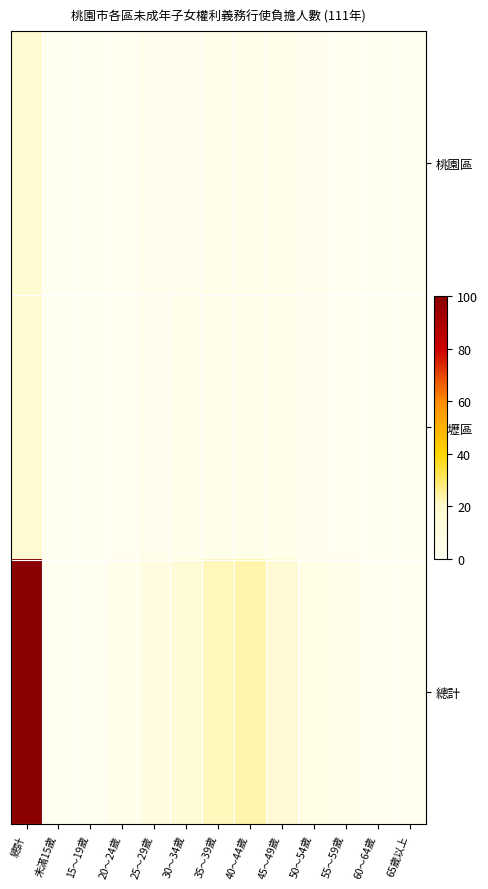

Reading left to right, transcribe all the data shown in this chart.

桃園區: 總計=803	未滿15歲=0	15～19歲=0	20～24歲=20	25～29歲=66	30～34歲=99	35～39歲=160	40～44歲=179	45～49歲=162	50～54歲=76	55～59歲=31	60～64歲=6	65歲以上=4
中壢區: 總計=812	未滿15歲=0	15～19歲=0	20～24歲=22	25～29歲=61	30～34歲=114	35～39歲=160	40～44歲=179	45～49歲=162	50～54歲=76	55～59歲=31	60～64歲=6	65歲以上=4
總計: 總計=4366	未滿15歲=0	15～19歲=9	20～24歲=126	25～29歲=387	30～34歲=635	35～39歲=948	40～44歲=1013	45～49歲=727	50～54歲=314	55～59歲=156	60～64歲=33	65歲以上=18